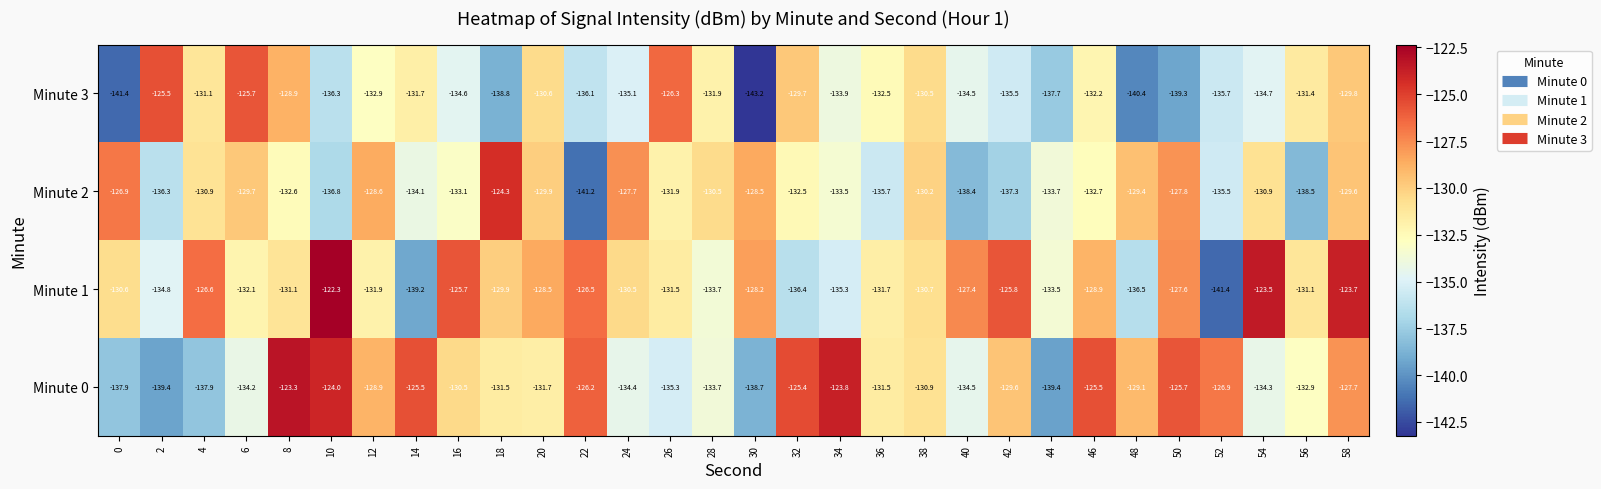

What is the spread (max minus min) of values at 24?

7.4